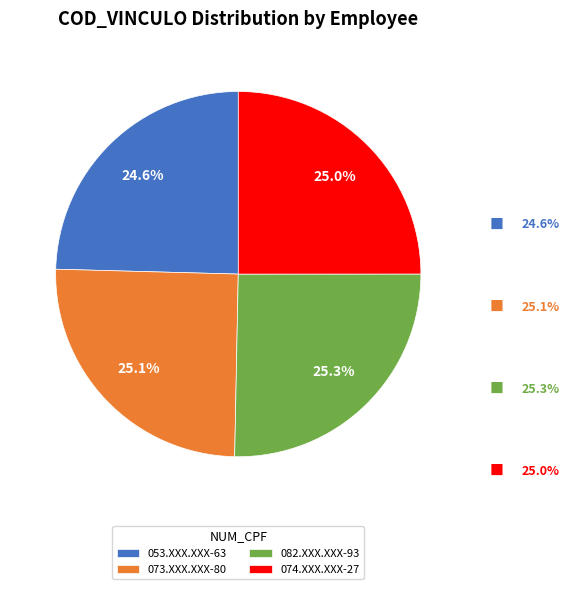

What portion of the pie excludes 053.XXX.XXX-63?

75.4%